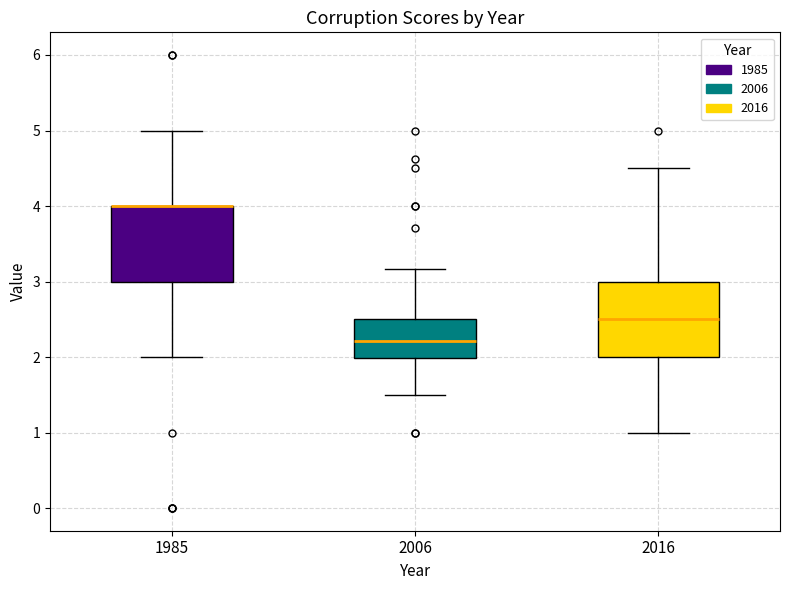

Where does the upper whisker of the box at x = 2006 end on the y-axis? The values are not printed on the chart, so give them approximately, as read against the axis.

3.2